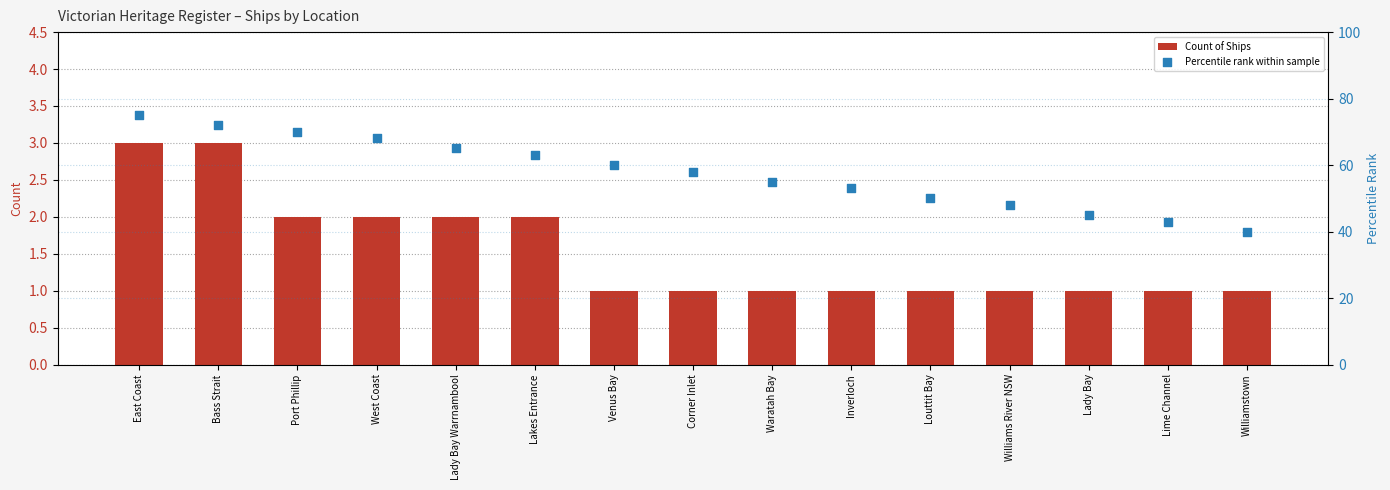

At which category is the sum across all series the highest?

East Coast